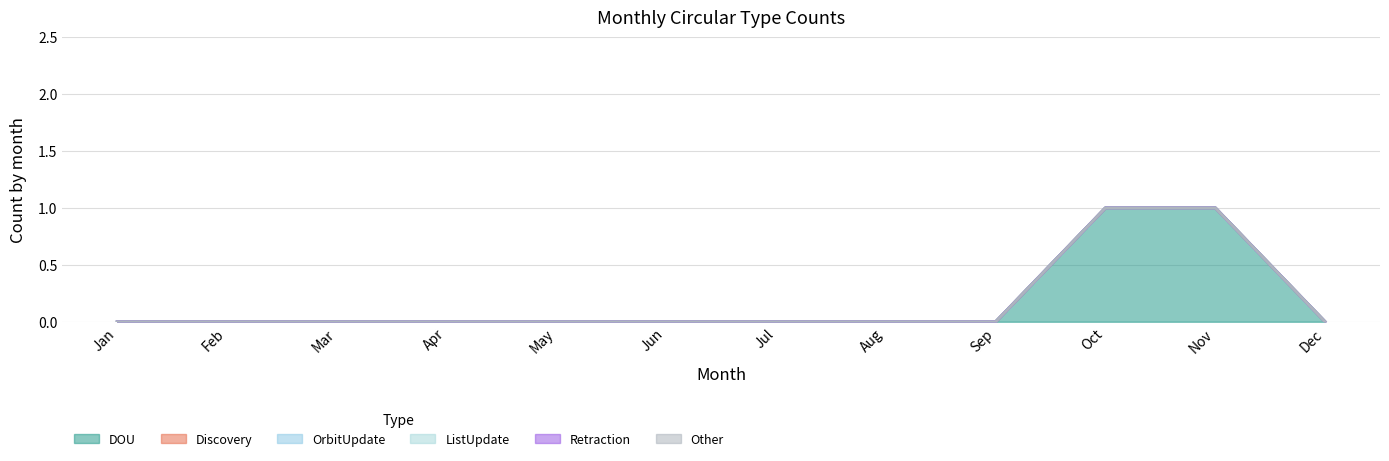

Does the chart have visible grid lines?

Yes